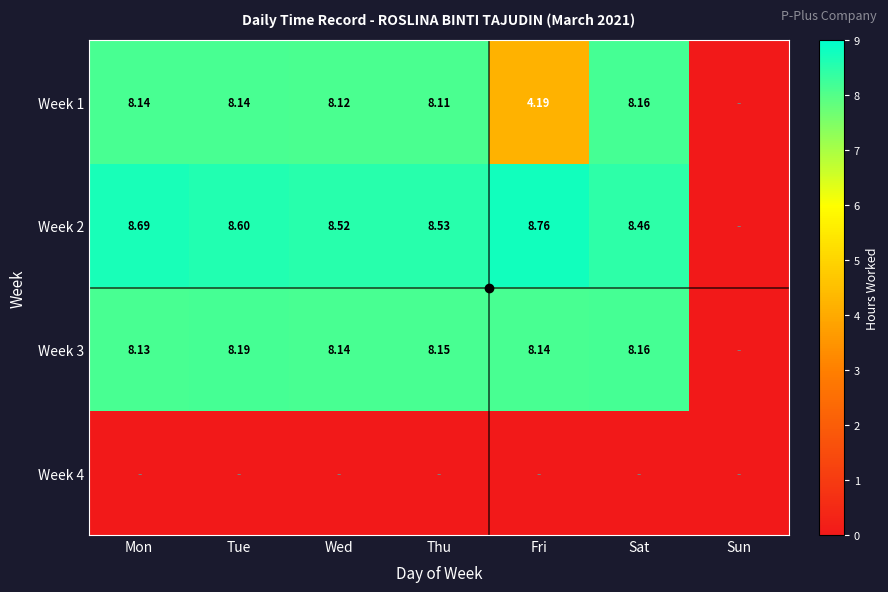

Rank the series at Fri from highest to lowest value.

Week 2, Week 3, Week 1, Week 4